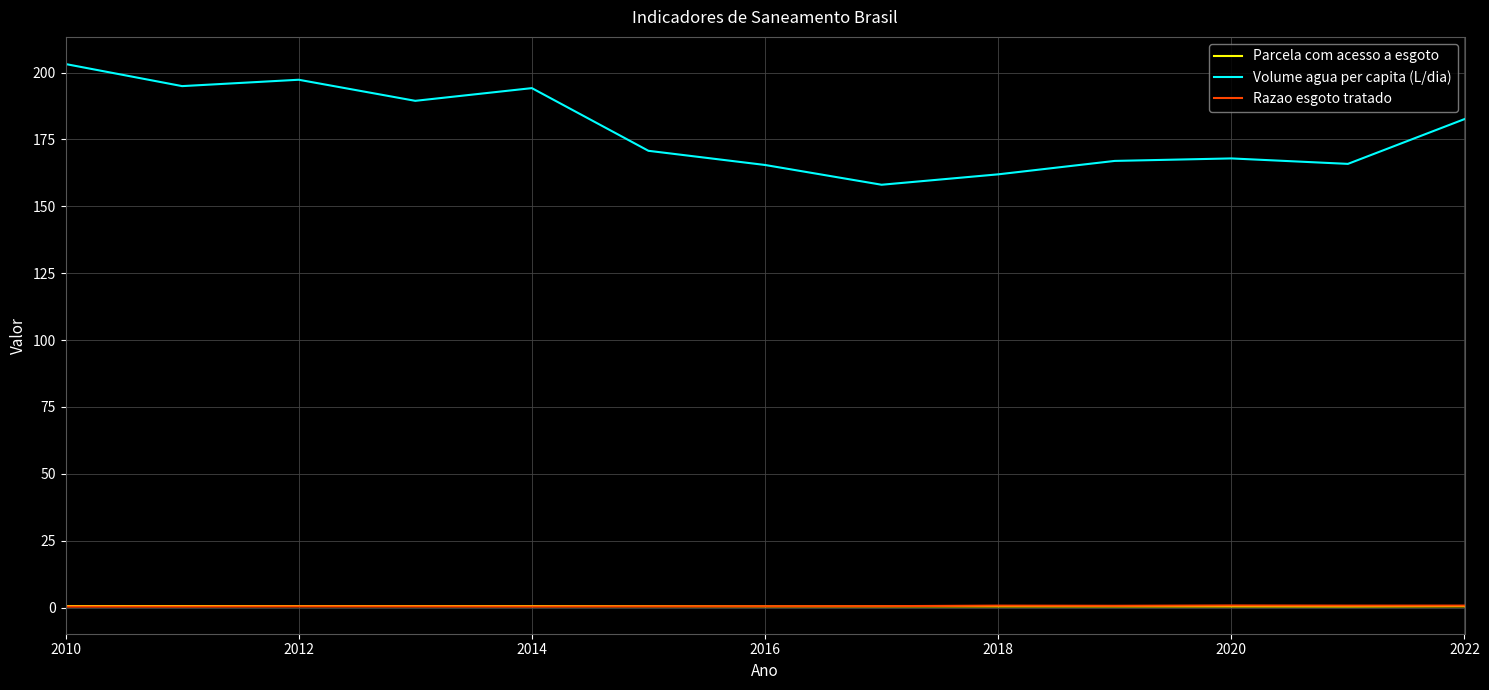

What is the lowest value of the Razao esgoto tratado series?

0.4